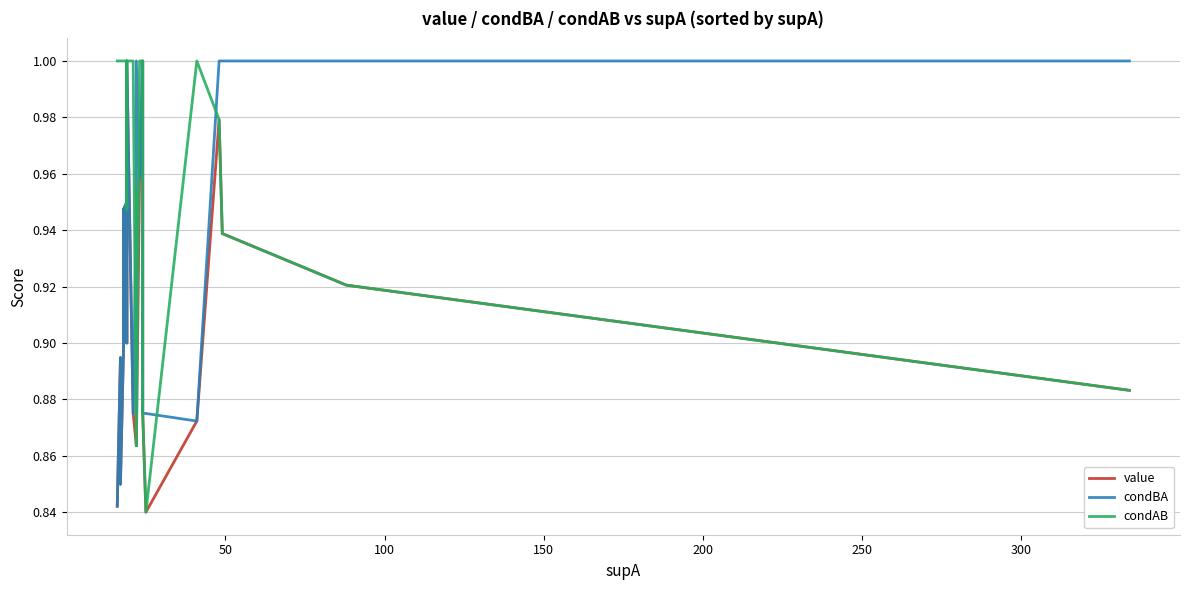

True or false: condBA has more than 0 interior local peaks.

True